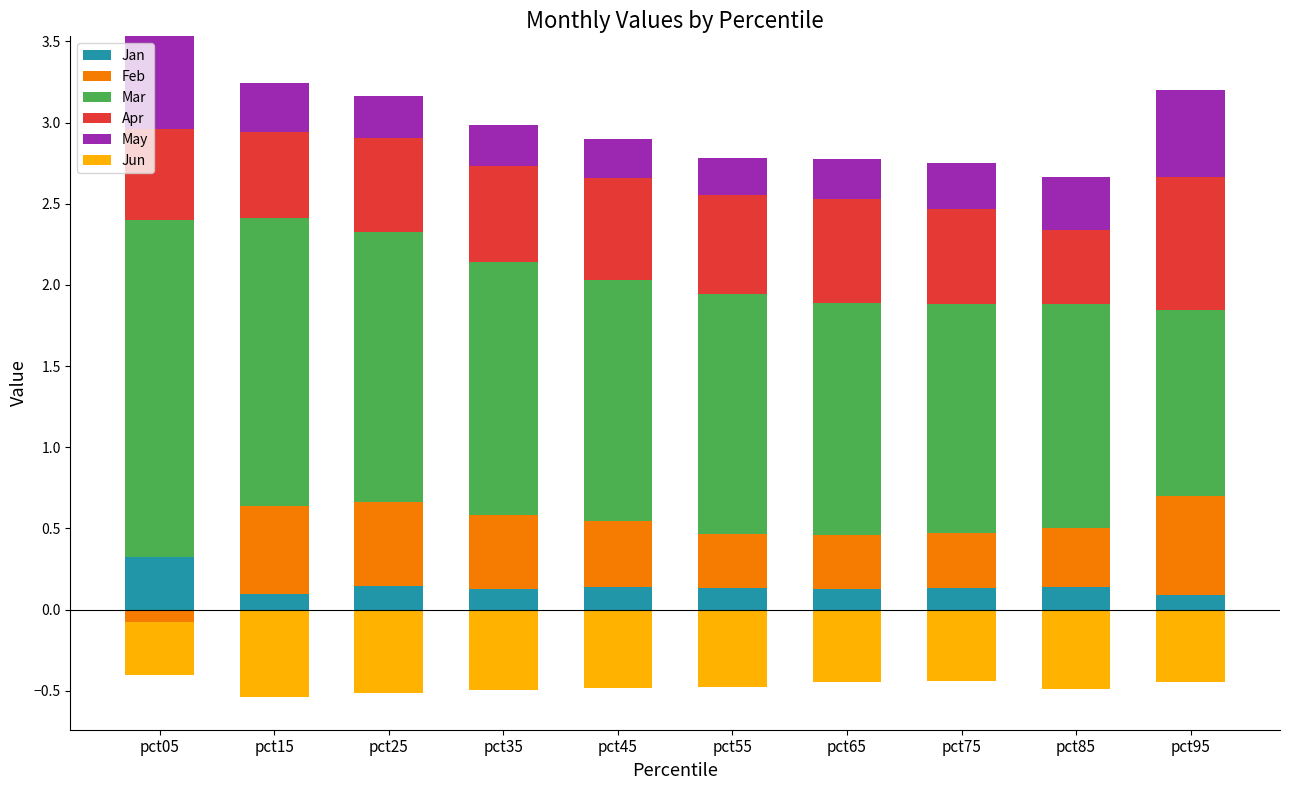

At which label is Mar closest to 1?

pct95